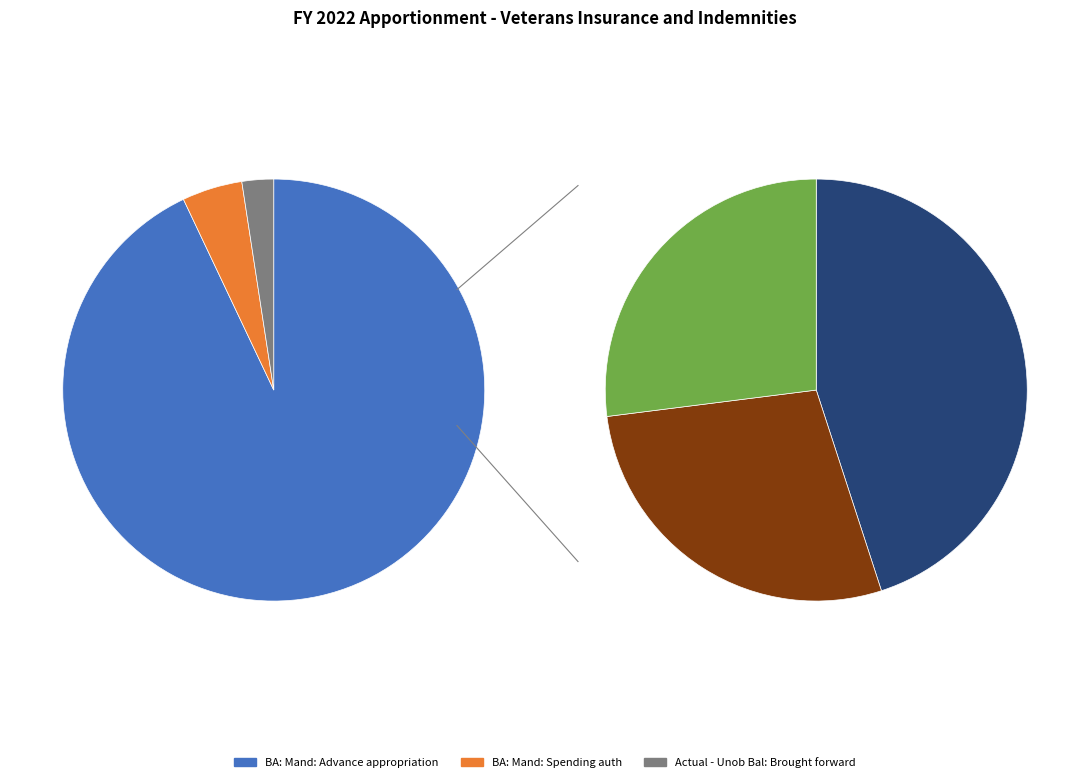

Is there any slice that represents more than half of the pie?

Yes